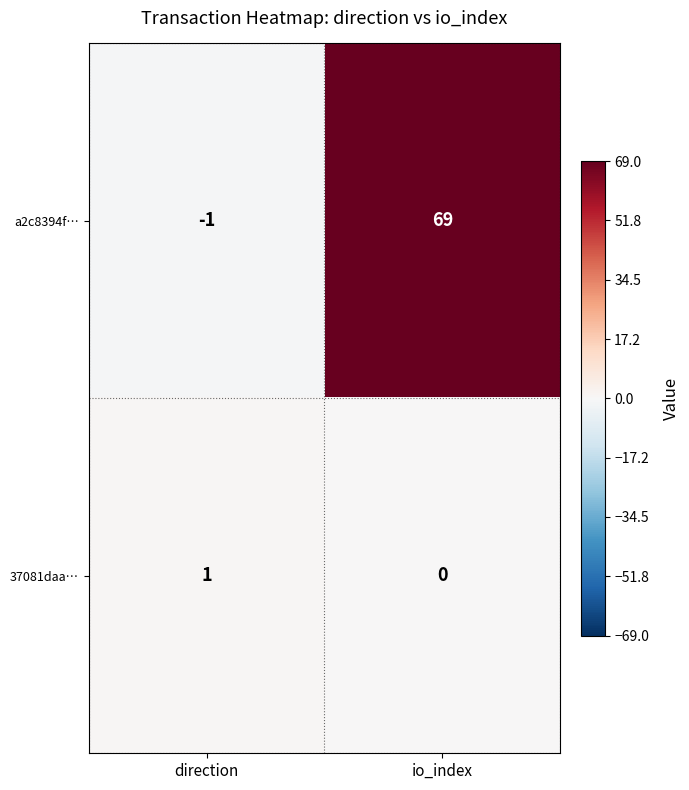

At which category does the chart reach its peak across all series?

io_index